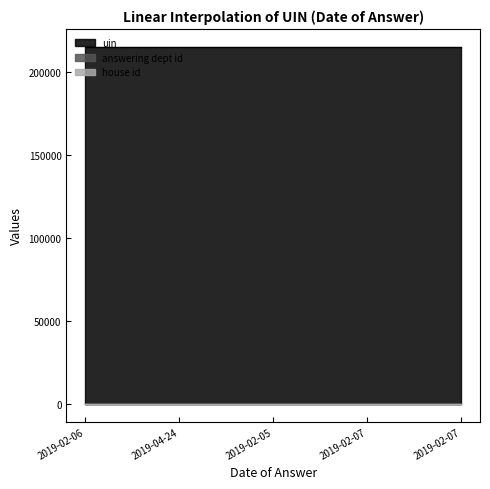

Does the chart display data point markers on the line(s)?

No